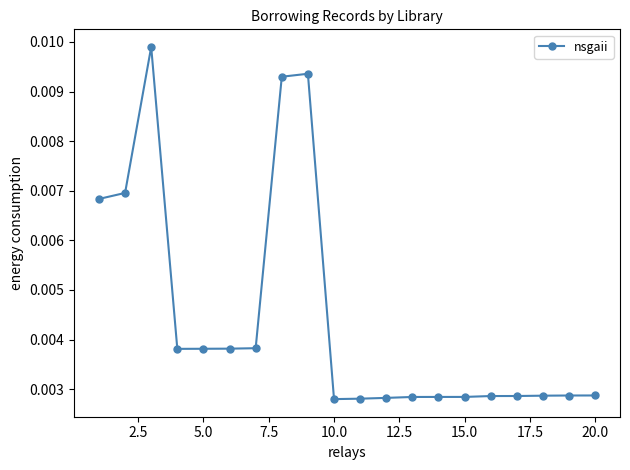

How many values are between 0 and 1?

20